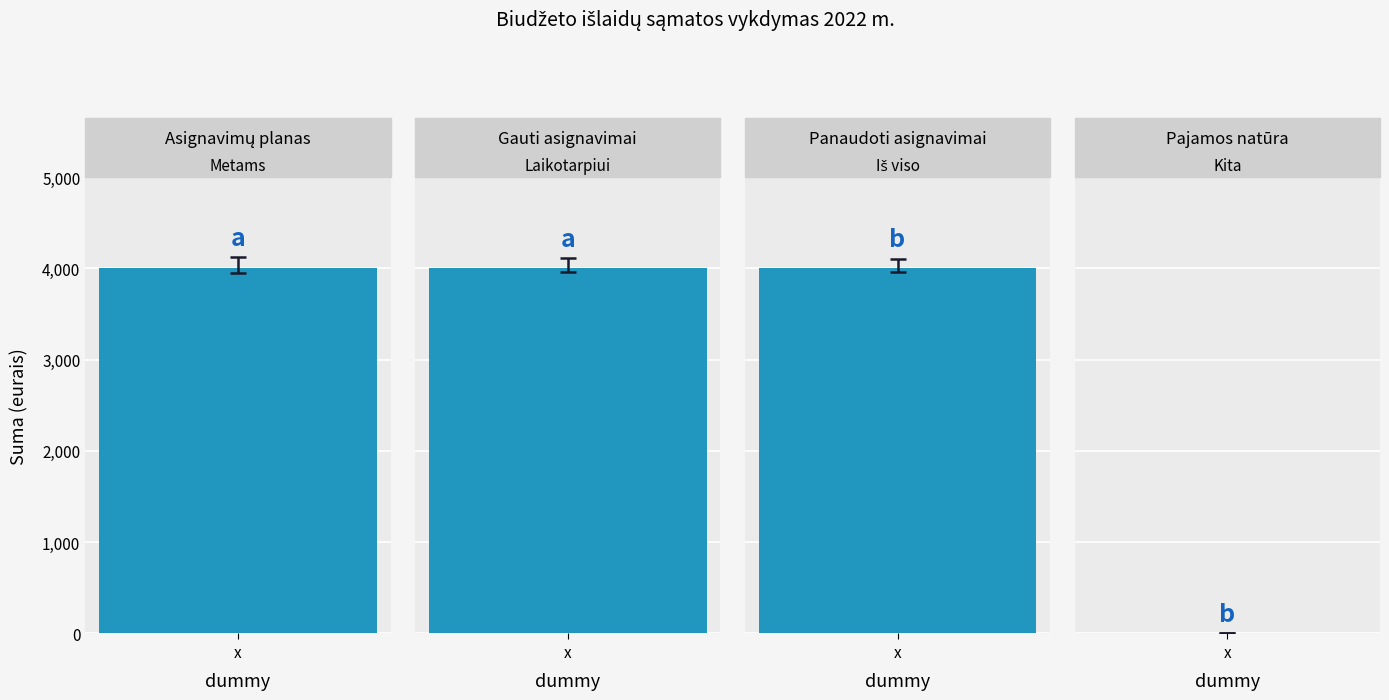

What is the label of the 4th bar from the right?

Asignavimų planas